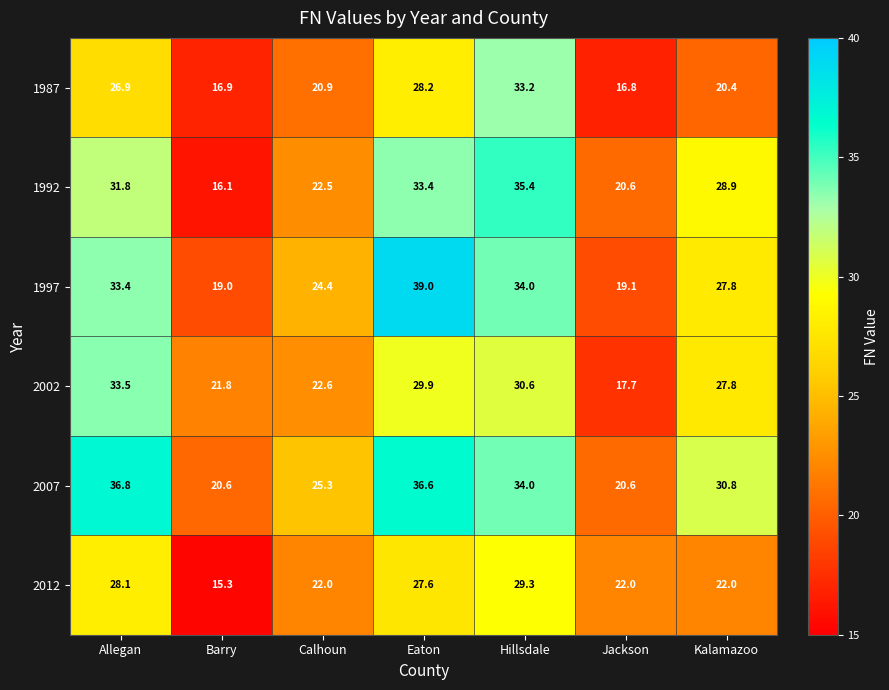

How many series are shown in this chart?

6